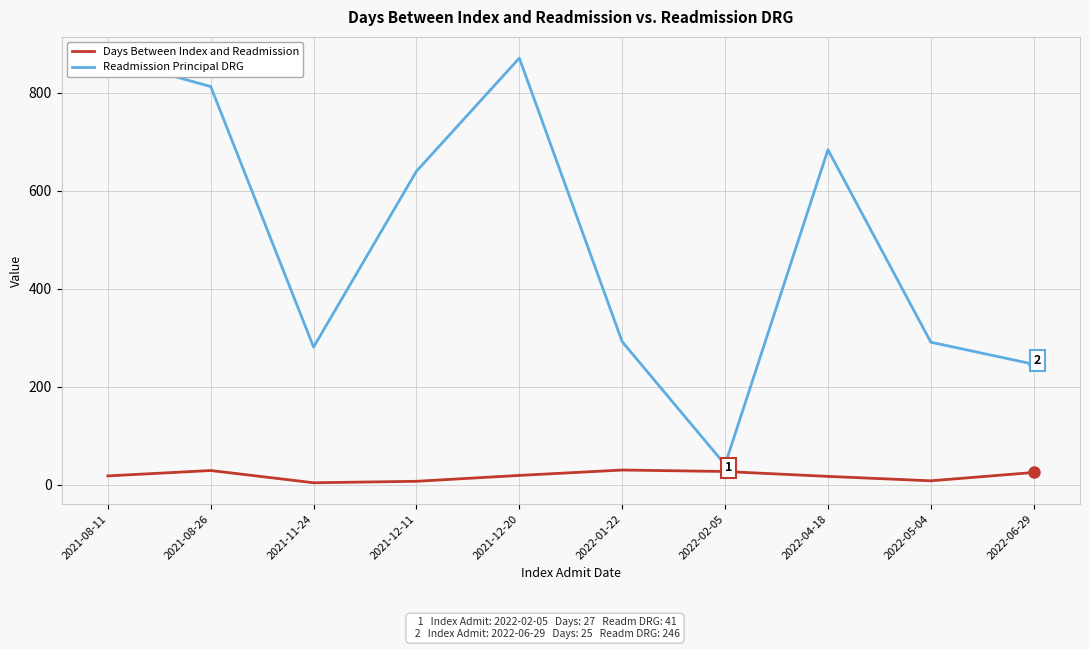

Count the number of categories in the chart.

10